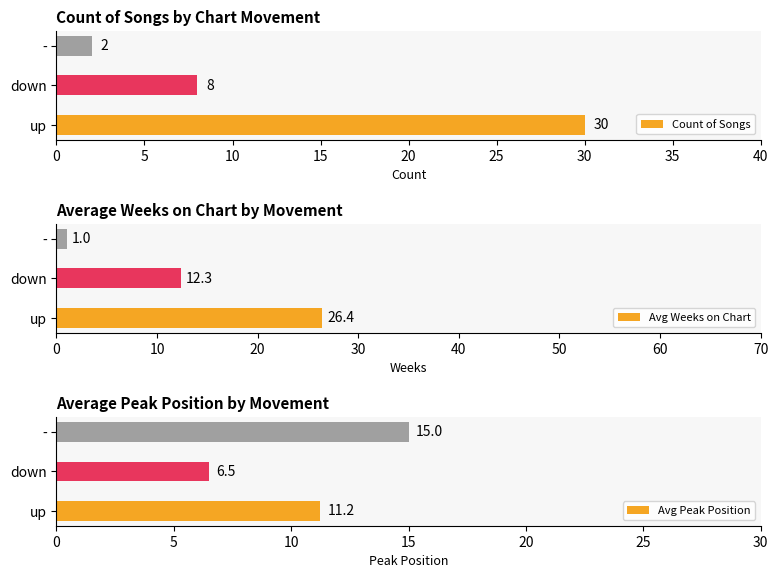

List the series in order of their peak value, highest first.

Count of Songs, Avg Weeks on Chart, Avg Peak Position